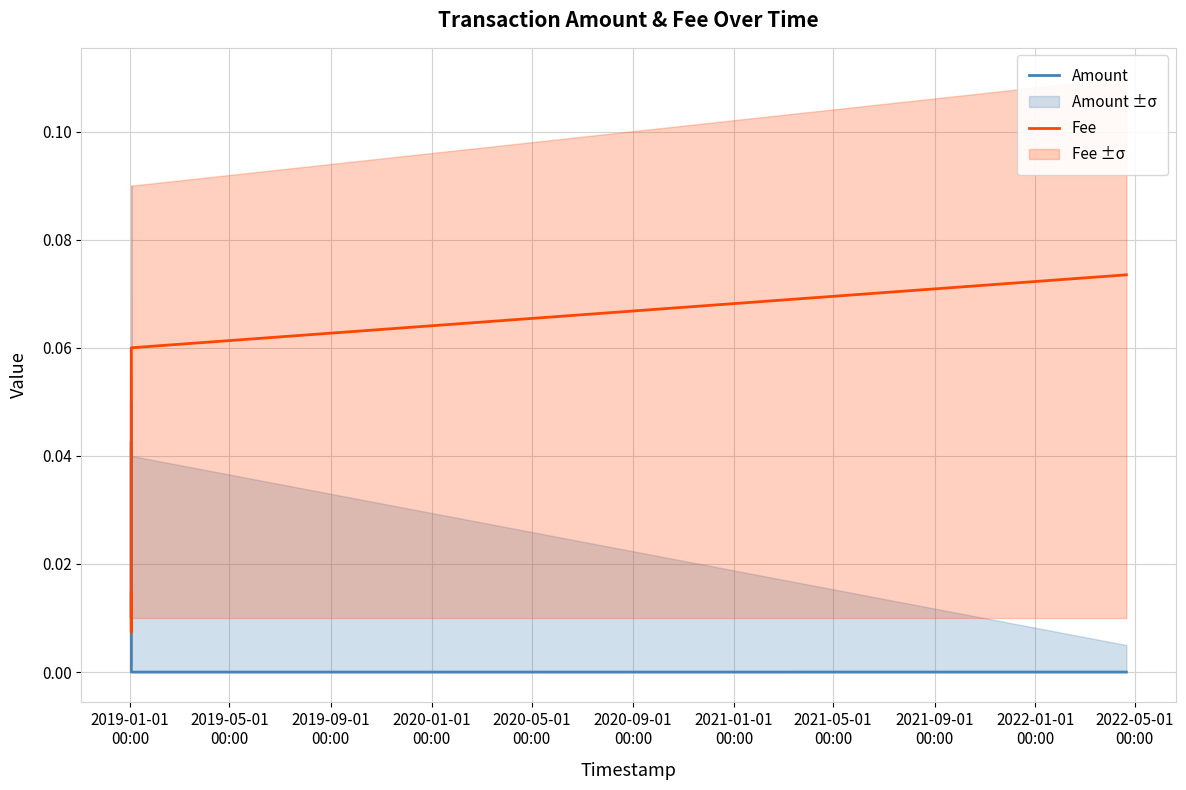

Between 2020-01-01
00:00 and 2020-05-01
00:00, which series saw the biggest shift?

Fee